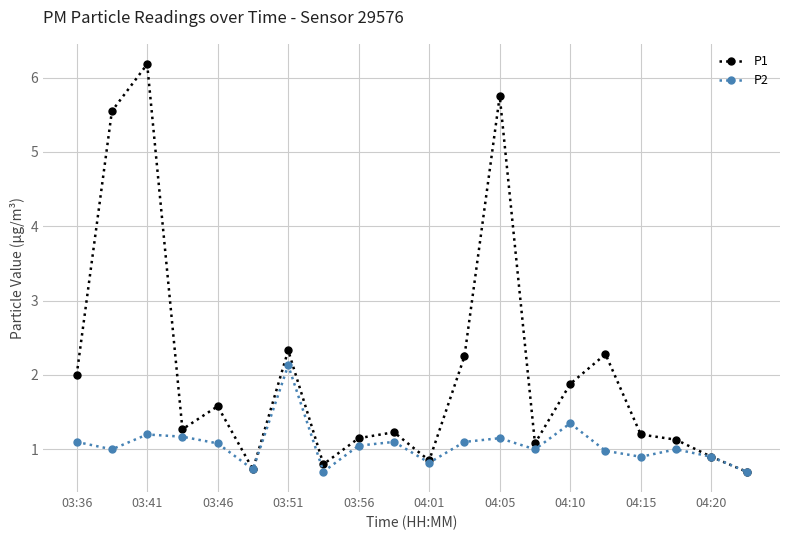

What is the maximum value for P1?

6.2